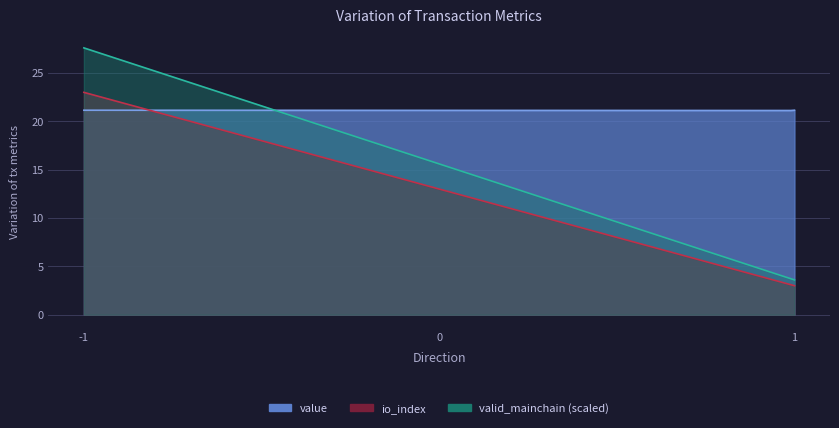

How many series are shown in this chart?

3